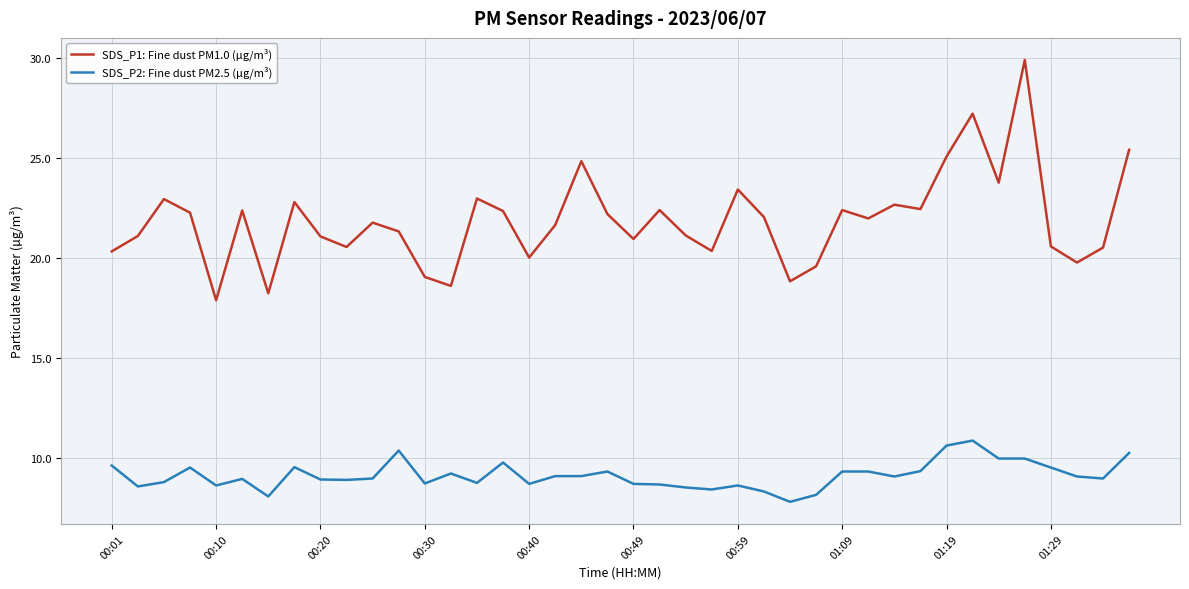

List the series in order of their peak value, lowest first.

SDS_P2: Fine dust PM2.5 (µg/m³), SDS_P1: Fine dust PM1.0 (µg/m³)